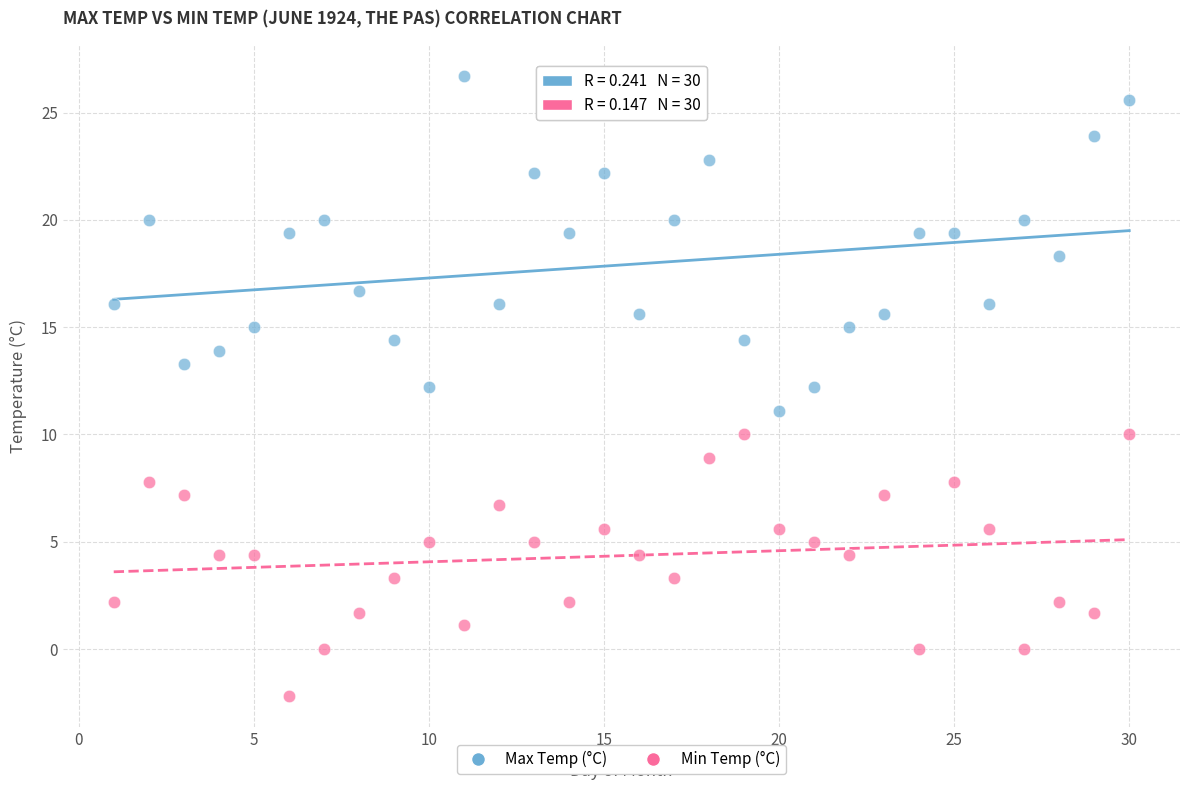

Which series reaches the minimum Y coordinate?

Min Temp (°C)